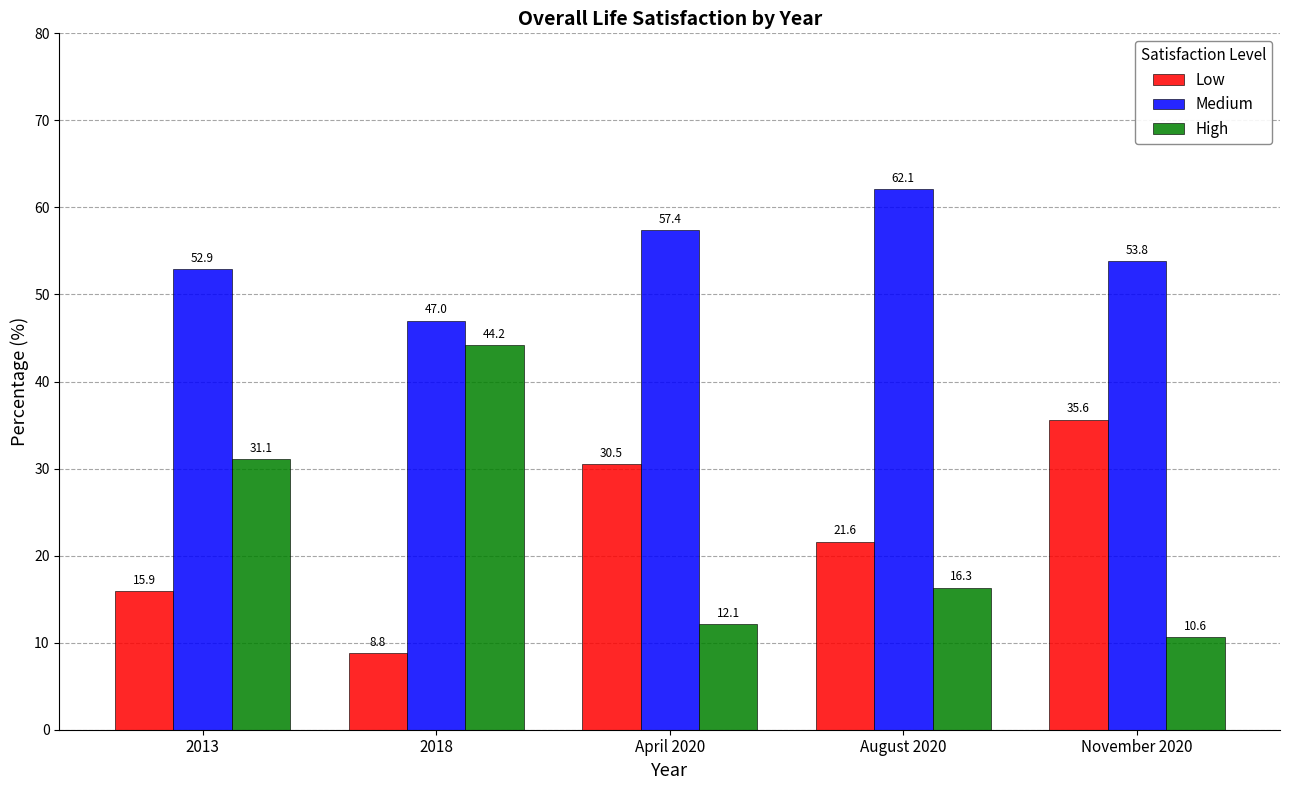

At which label does High reach its peak?

2018